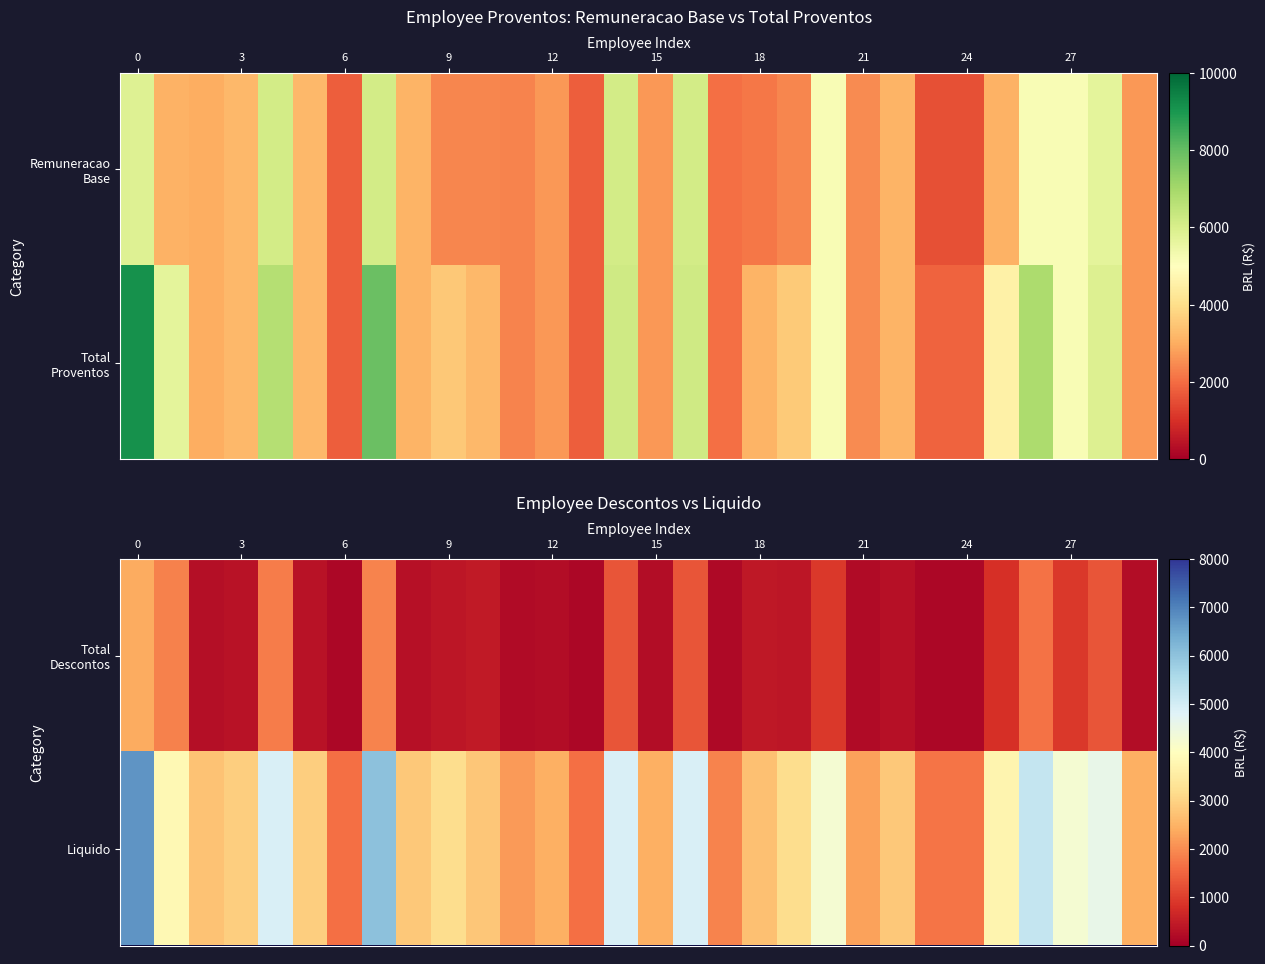

The Liquido series shows 2874.9 at 0. True or false?

False